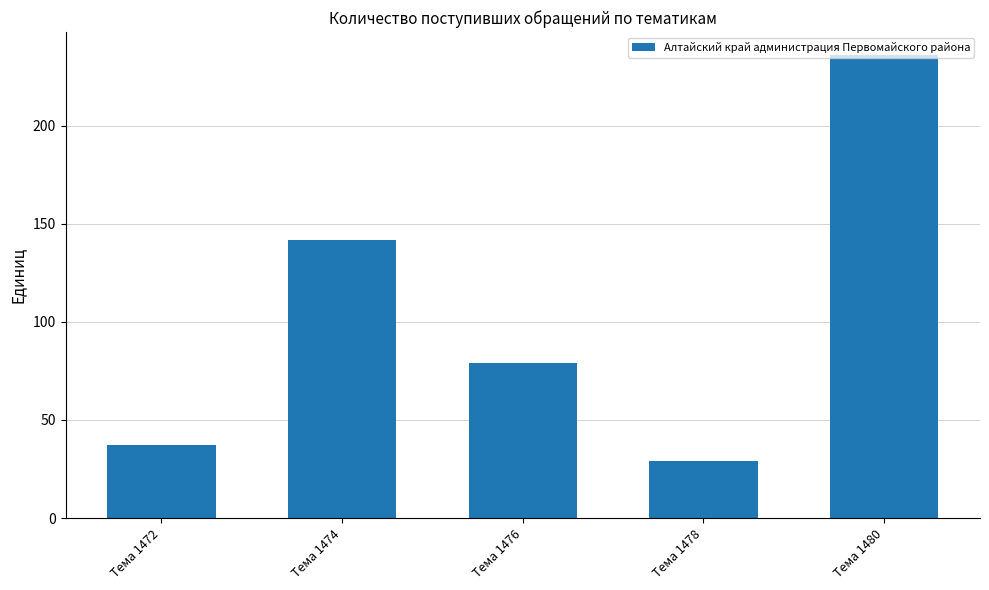

Reading left to right, list all the values displayed in this chart.

37	142	79	29	236